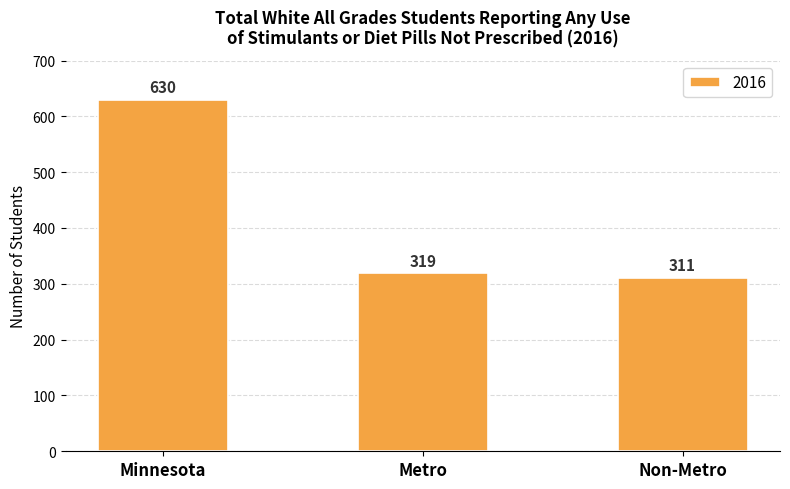

How many bars are there in total?

3